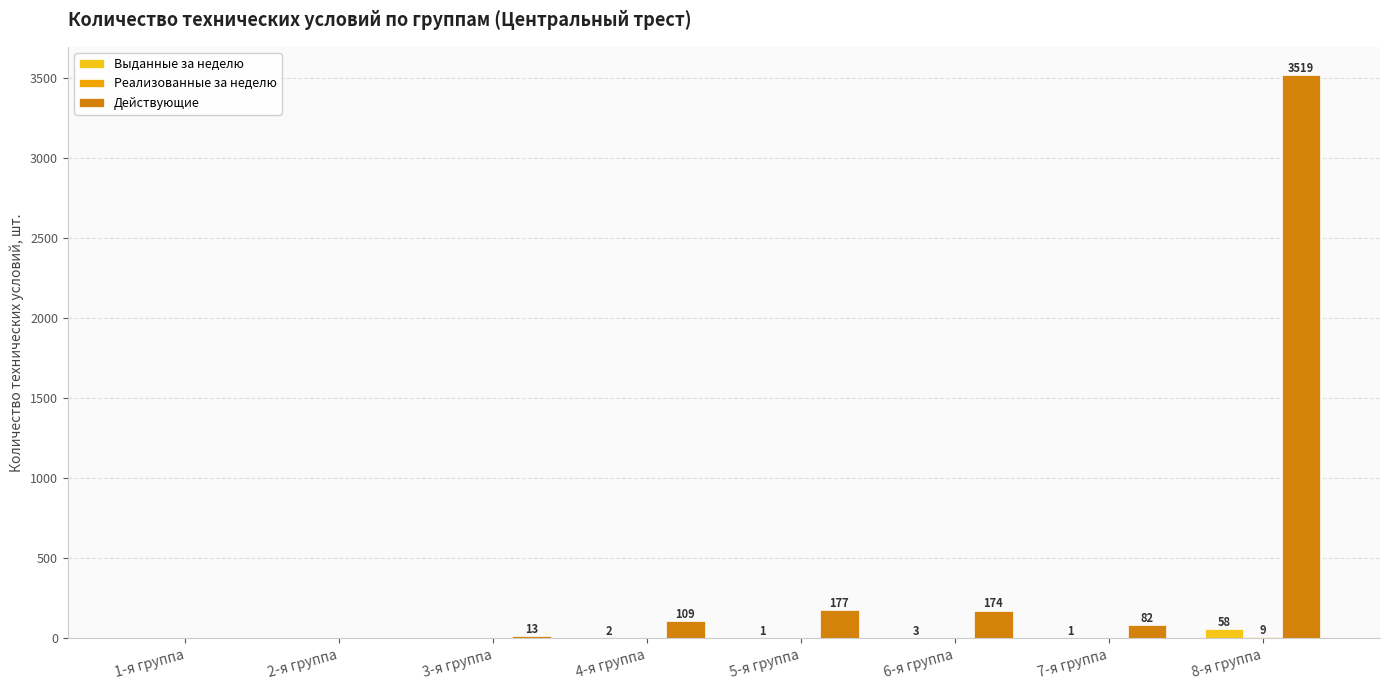

What is the total value across all series at 7-я группа?

83